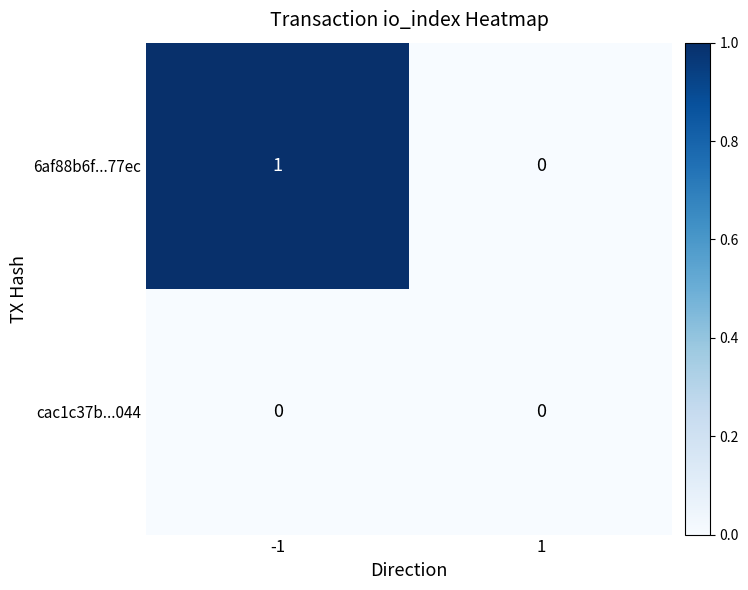

True or false: 6af88b6f...77ec has a value of 1 at -1.

True